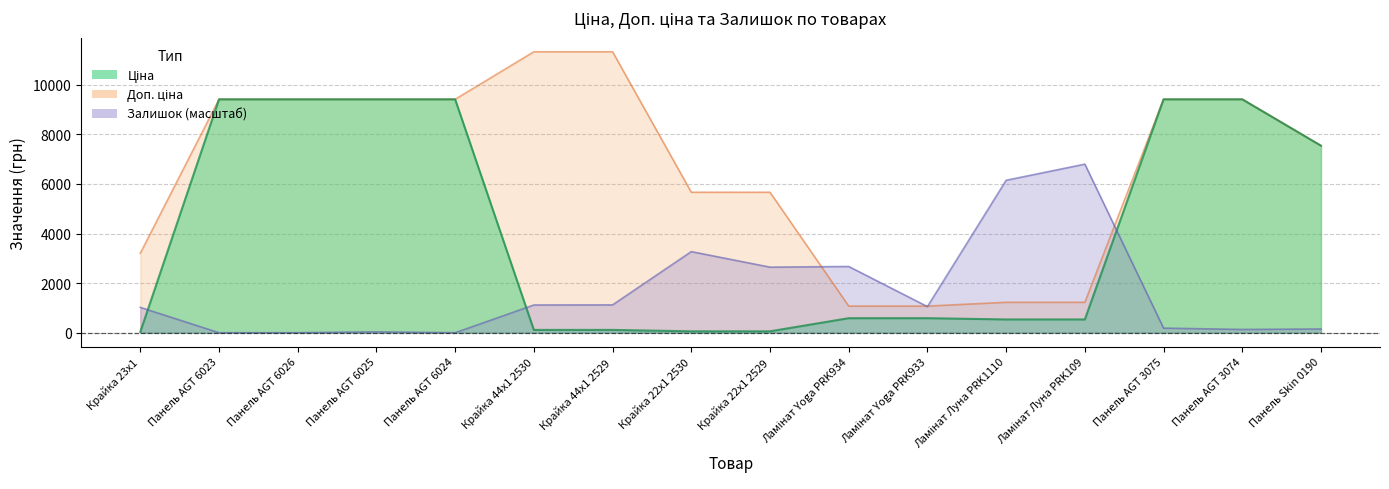

How many data points in Залишок are less than 1053?

8